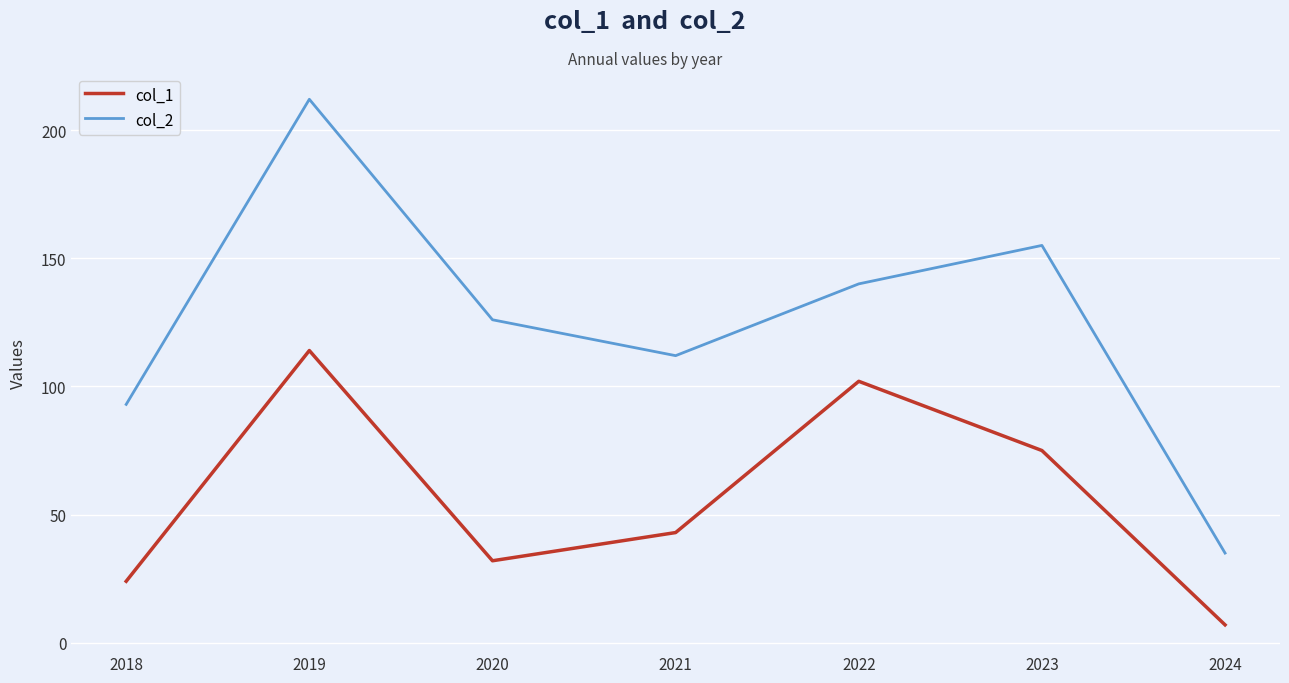

Reading left to right, extract all data points from this chart.

col_1: 2018=24	2019=114	2020=32	2021=43	2022=102	2023=75	2024=7
col_2: 2018=93	2019=212	2020=126	2021=112	2022=140	2023=155	2024=35